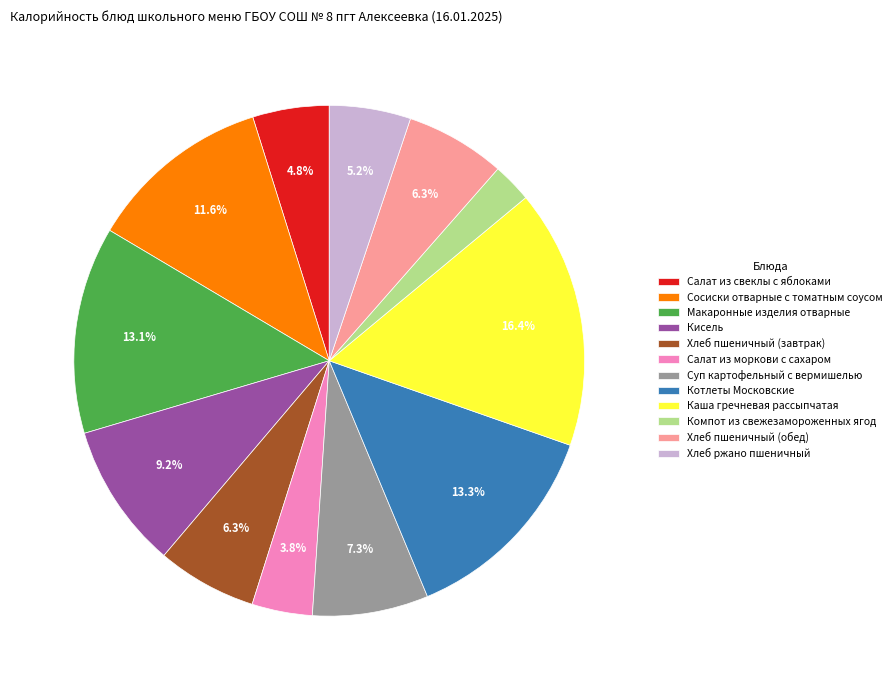

To the nearest percent, what is the combined percentage of Салат из моркови с сахаром and Суп картофельный с вермишелью?

11%